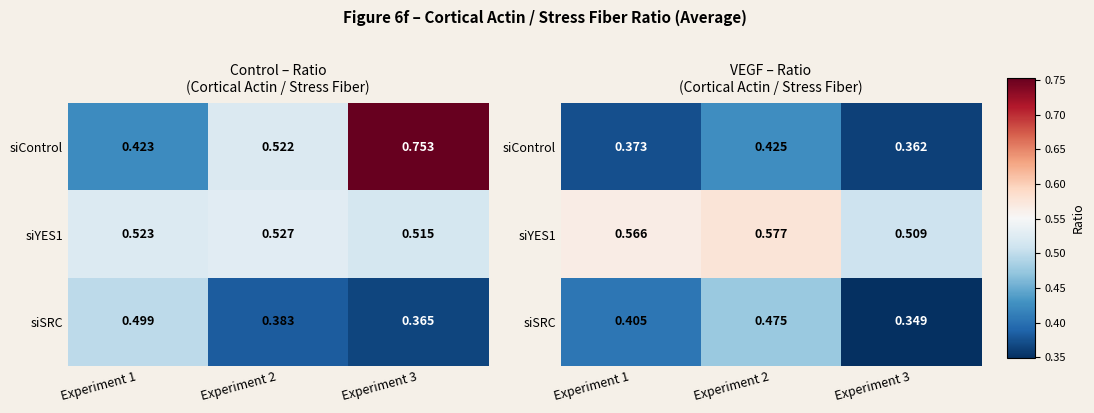

Count the number of data series in this chart.

3